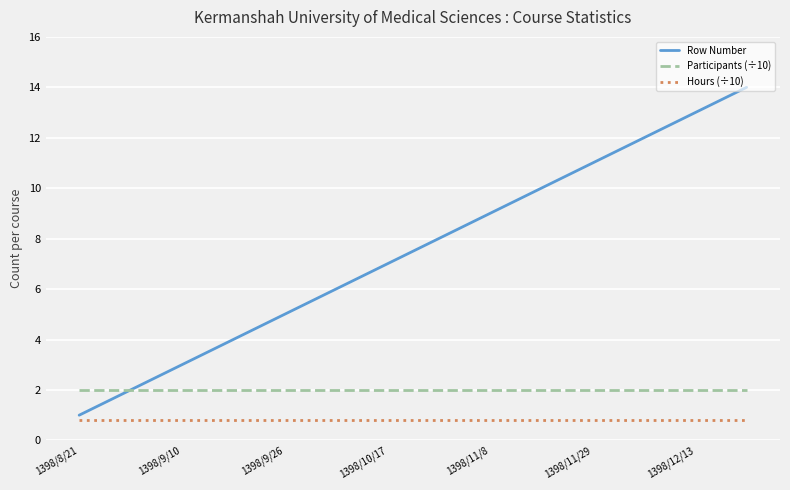

True or false: Participants (÷10) and Hours (÷10) cross at least once.

False